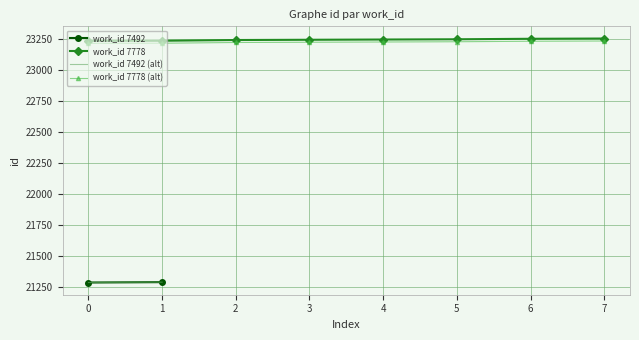

True or false: there are more than 2 points higher than both neighbors.

False